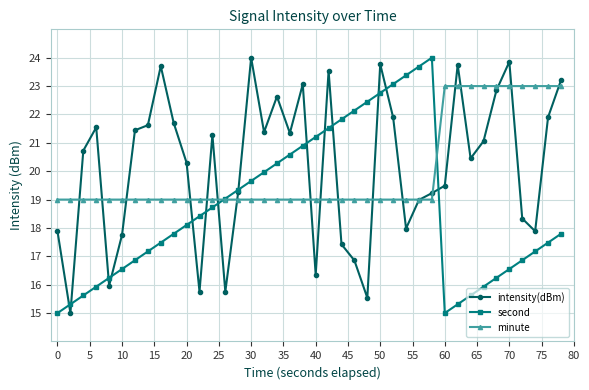

What is the maximum value for second?

24.0